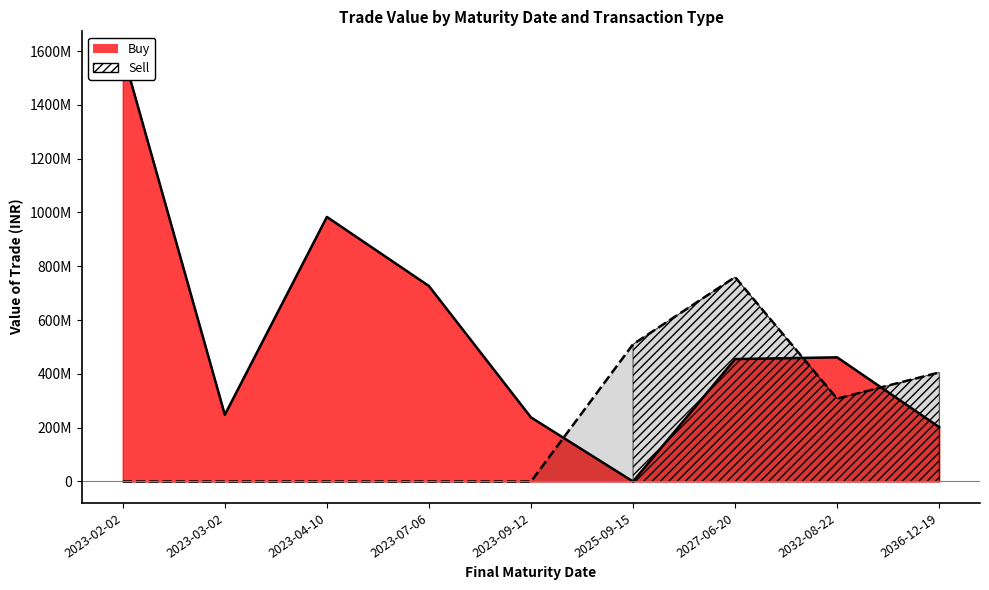

How many lines are shown in the chart?

2